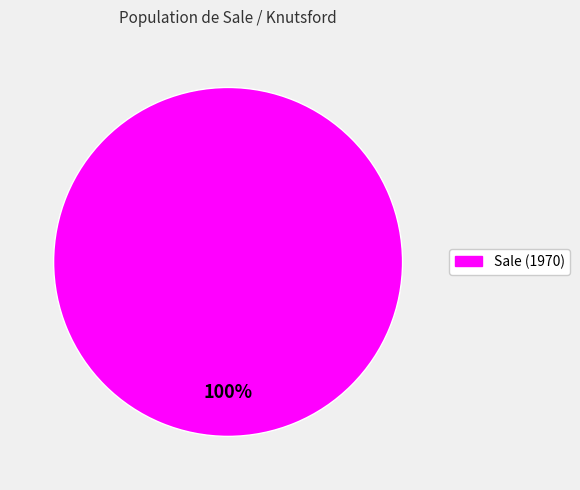

Is it true that Sale (1970) is 100% of the pie?

True